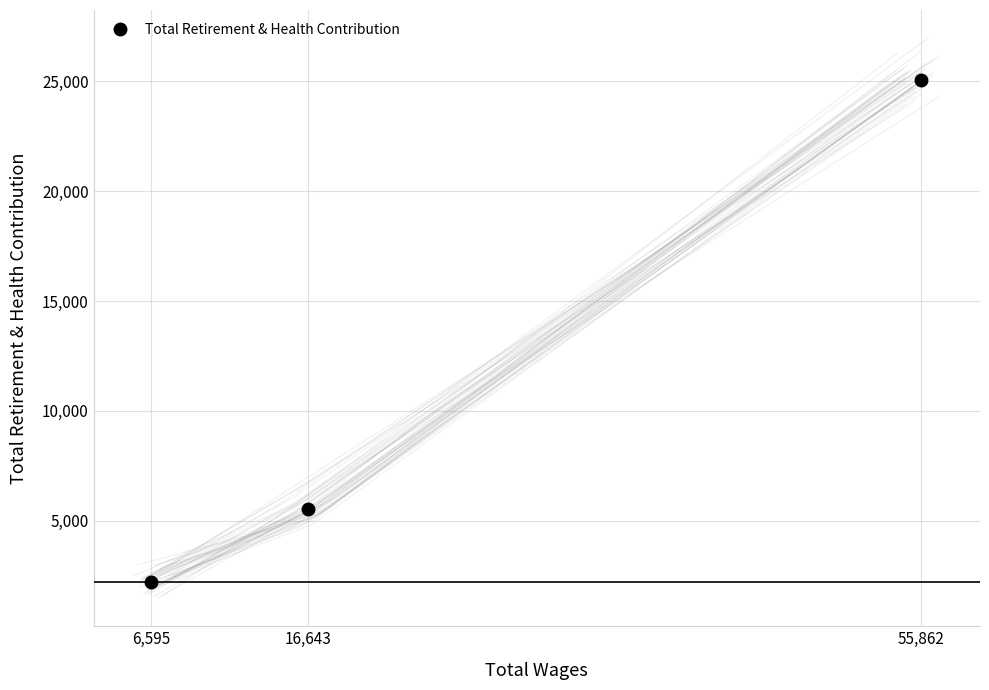

At which label is the value closest to 13635?

16,643